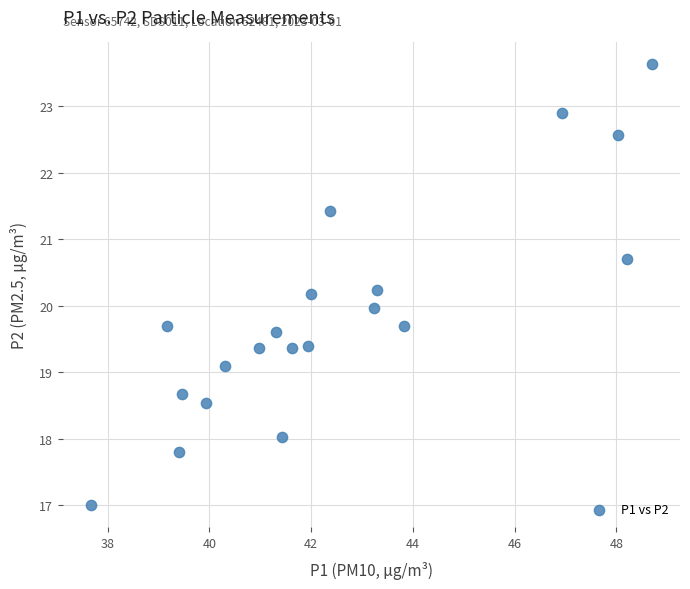

What is the range of X values (max minus min)?

11.0